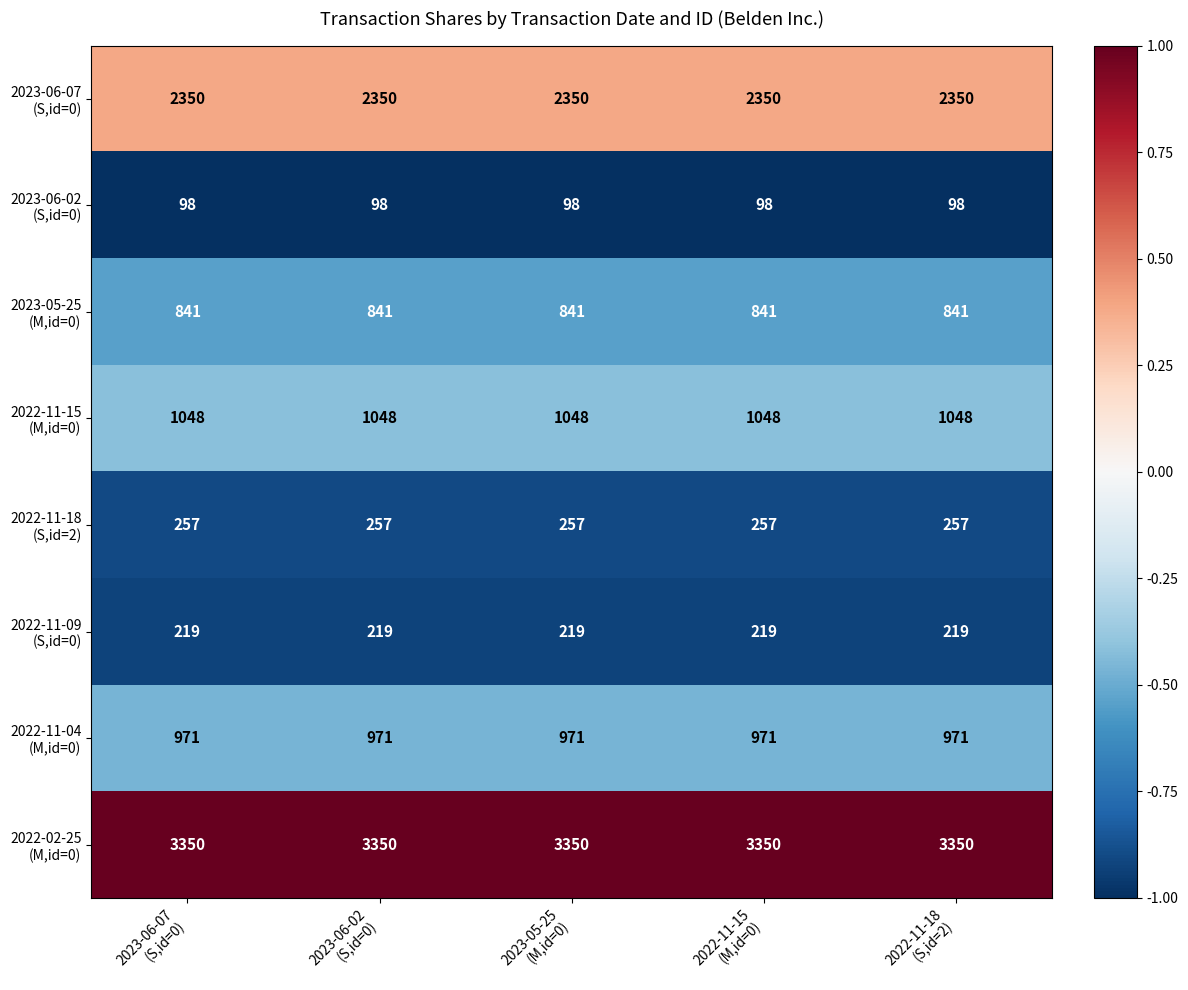

What is the smallest value displayed?

98